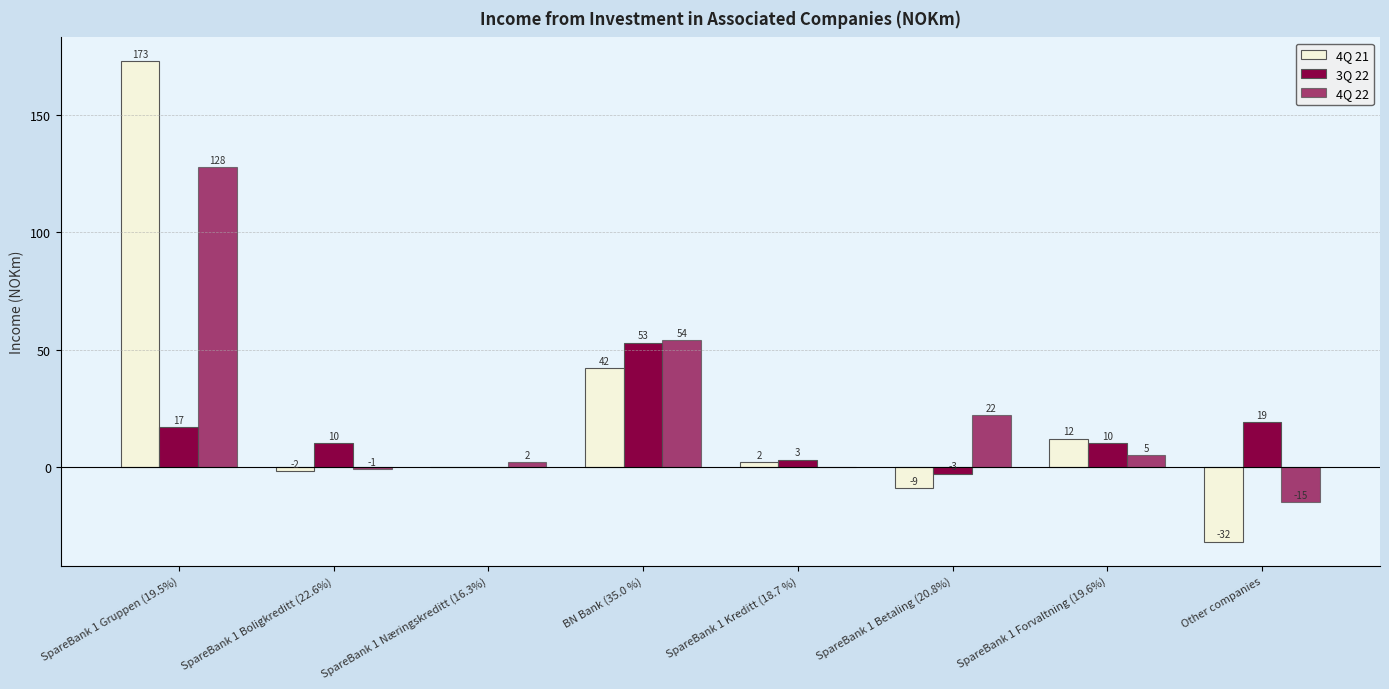

How many data points does each series have?

8